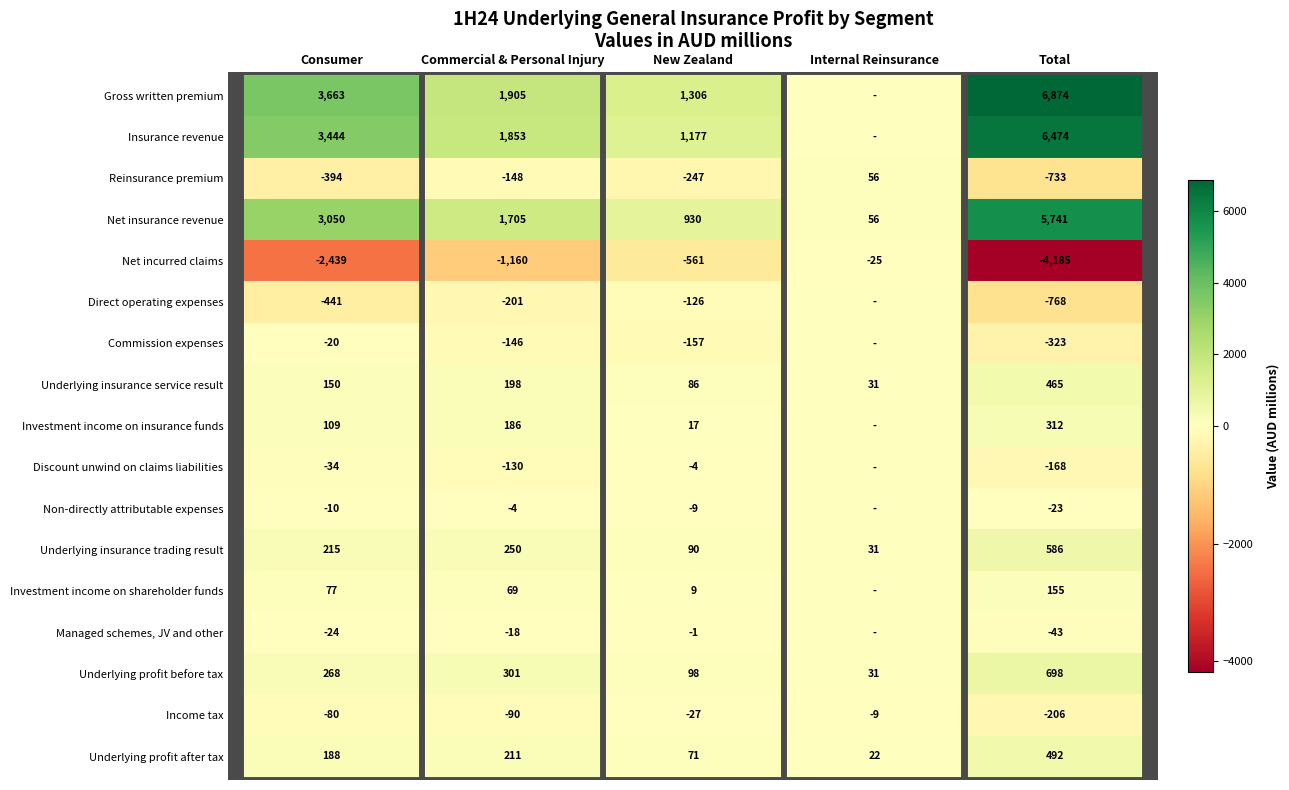

What is the difference between the maximum and minimum values in the Underlying insurance service result series?

434